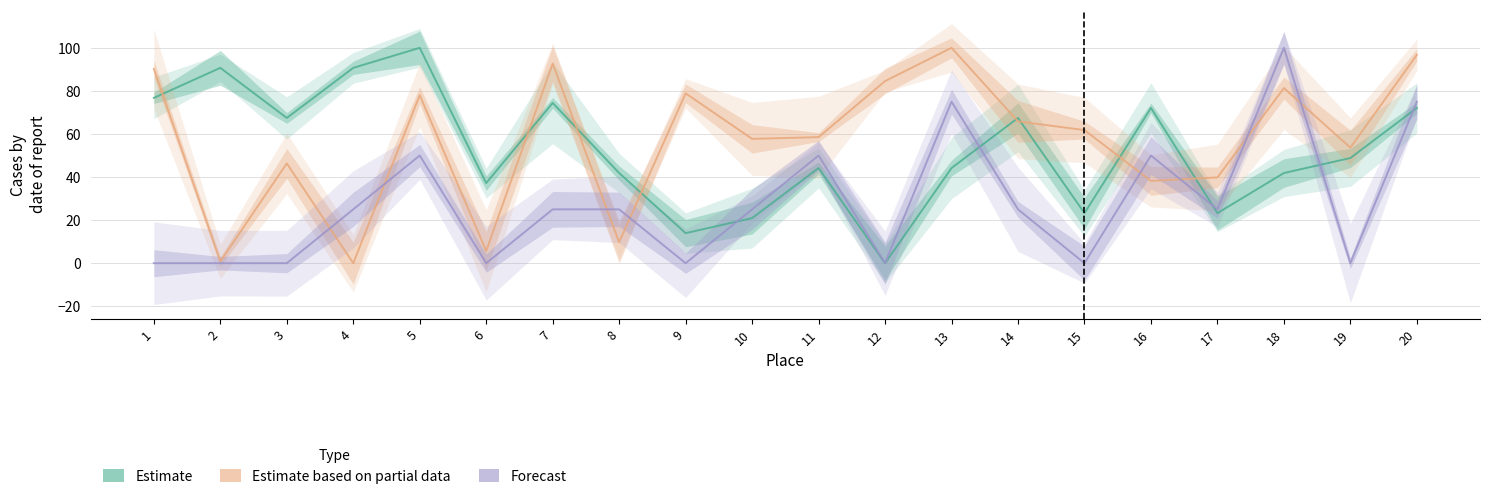

Count the number of categories in the chart.

20